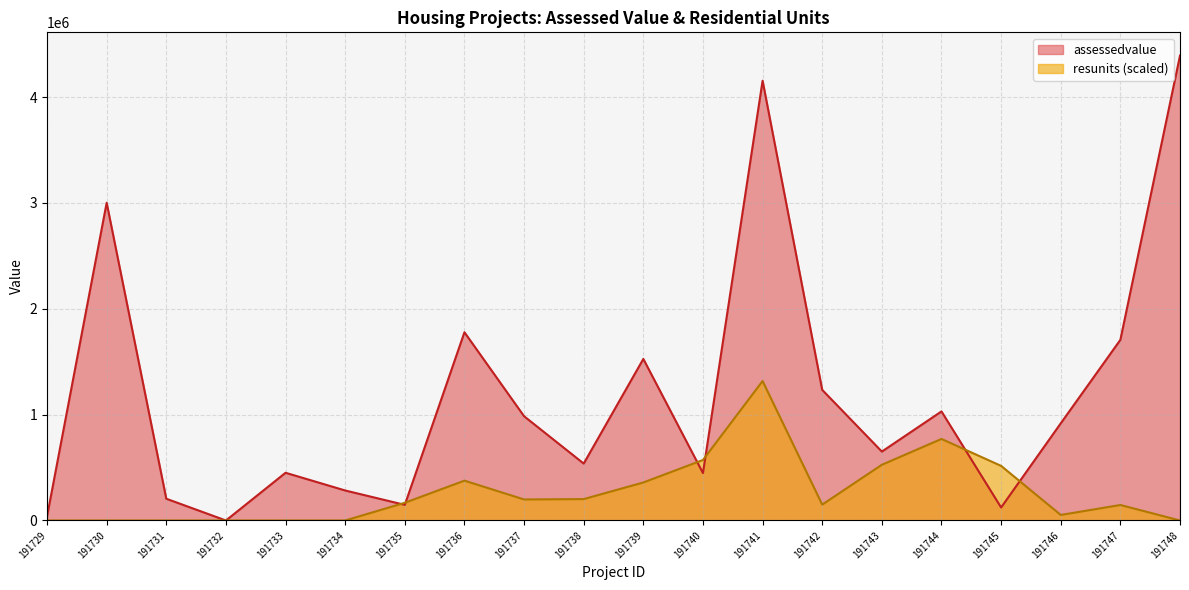

At 191744, list the series in order from smallest to largest.

resunits (scaled), assessedvalue